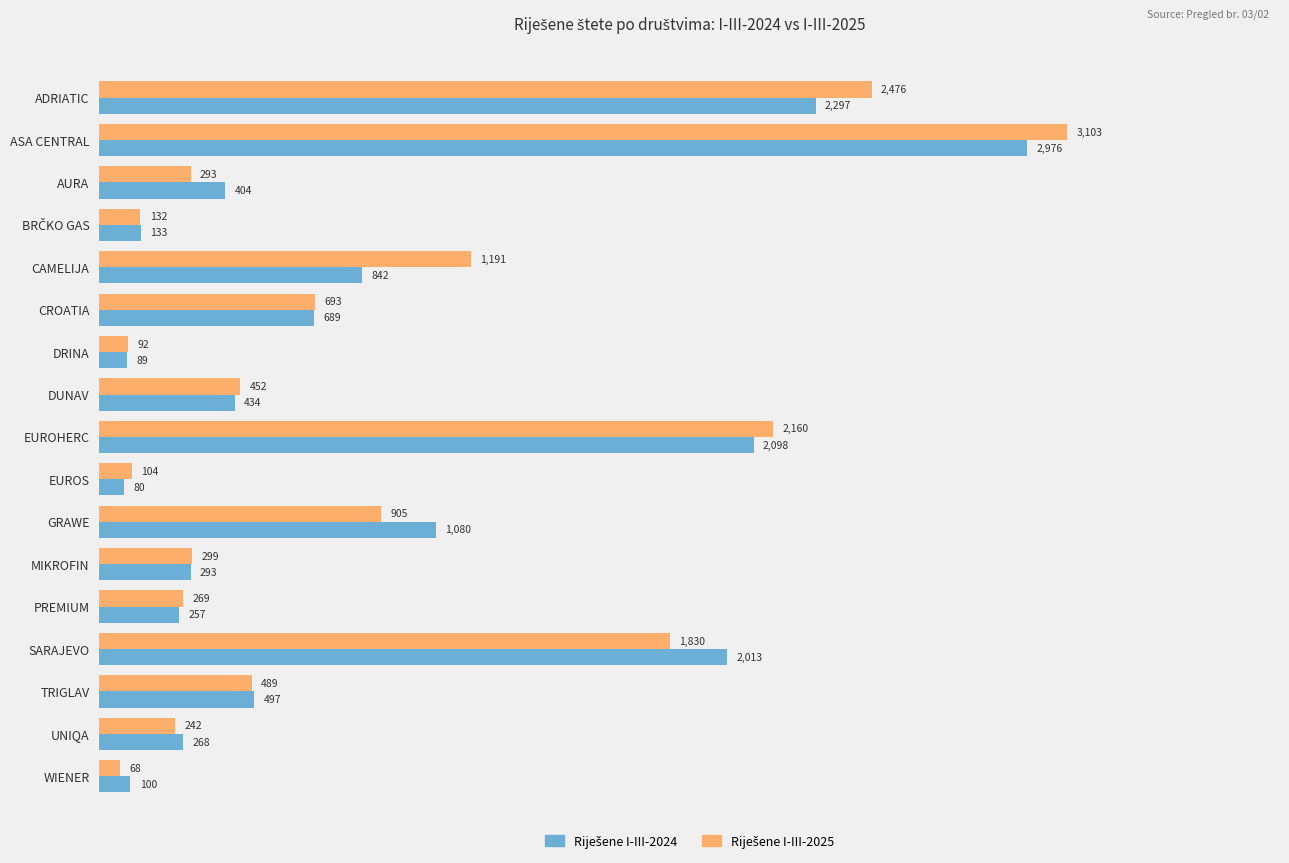

What is the spread (max minus min) of values at AURA?

111